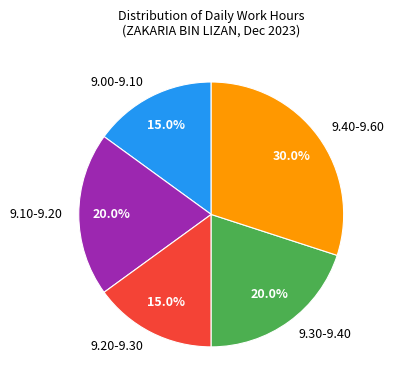

Which slice is the largest?

9.40-9.60